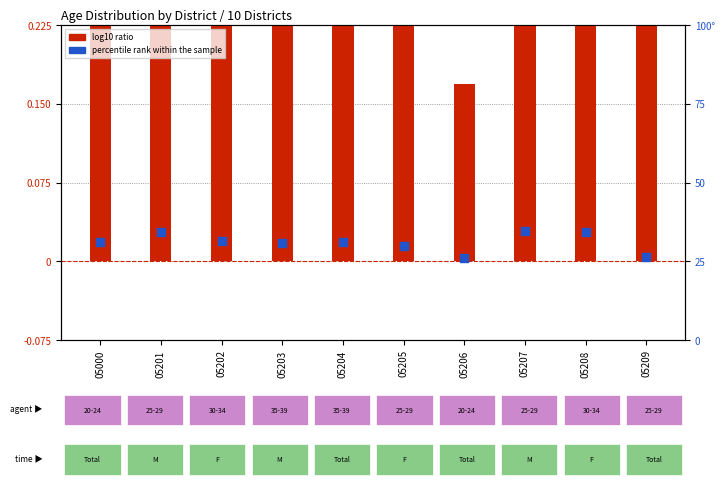

Which series contains the highest Y value?

percentile rank within the sample